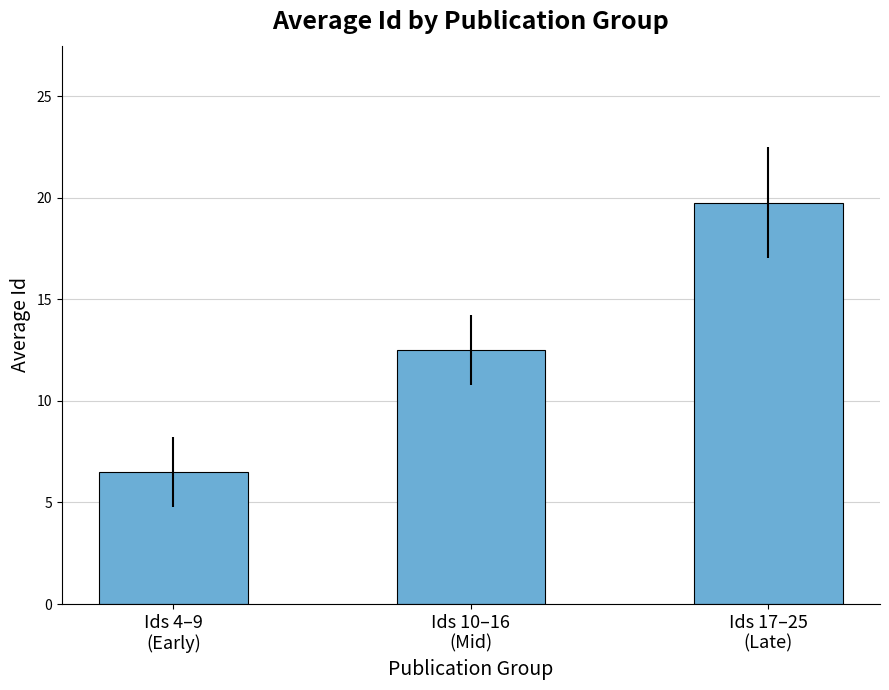

Count the number of categories in the chart.

3